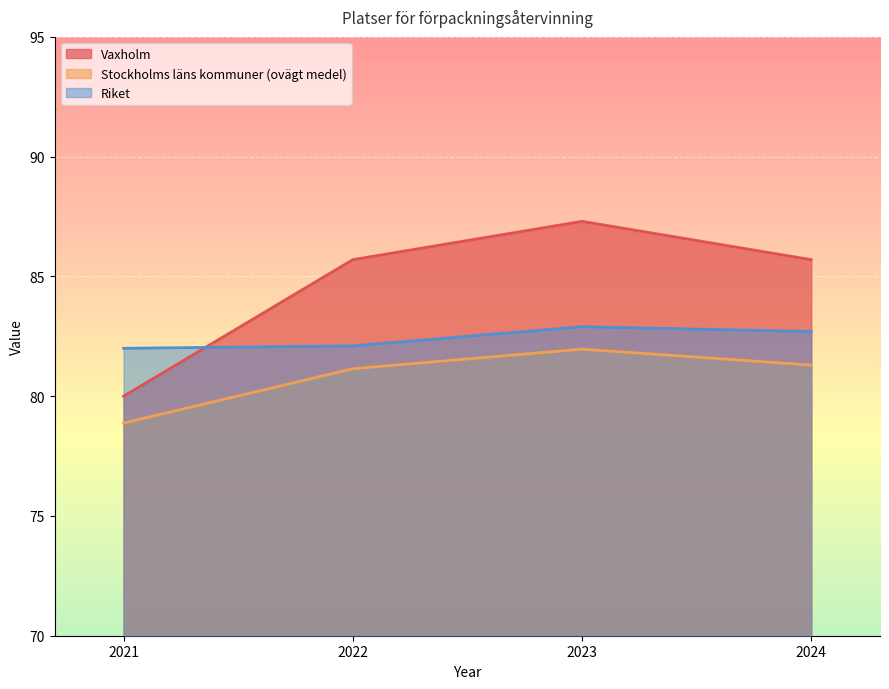

List the labels in order of Riket value, largest first.

2023, 2024, 2022, 2021